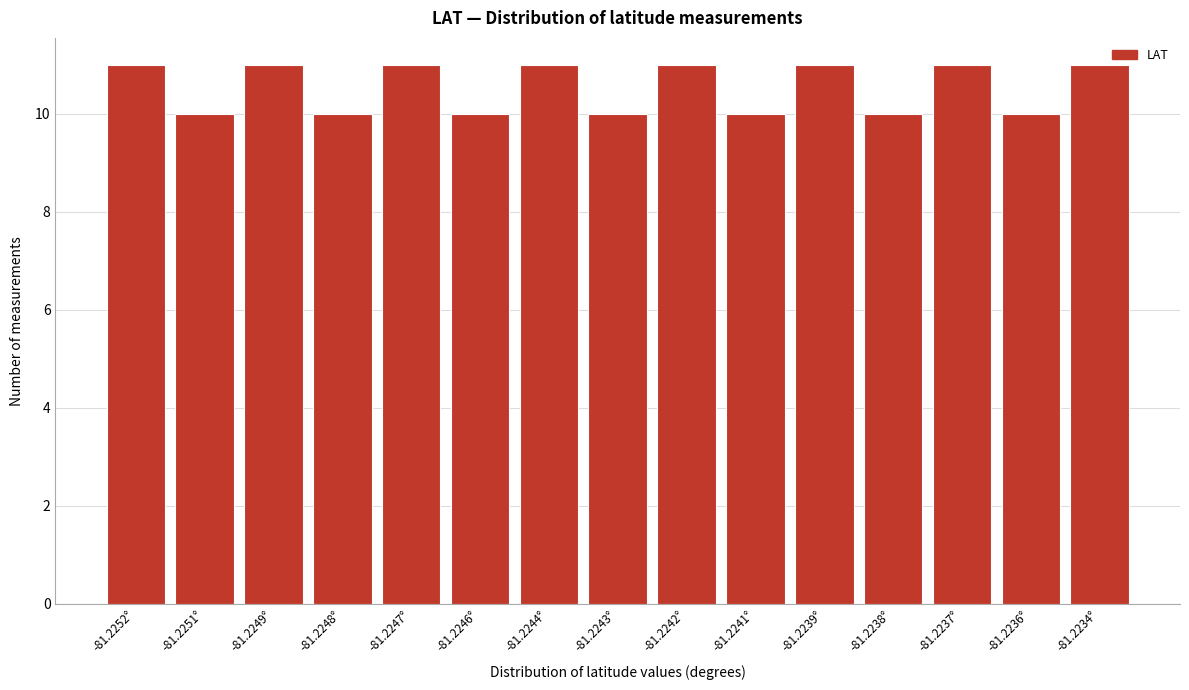

Reading left to right, extract all data points from this chart.

11	10	11	10	11	10	11	10	11	10	11	10	11	10	11